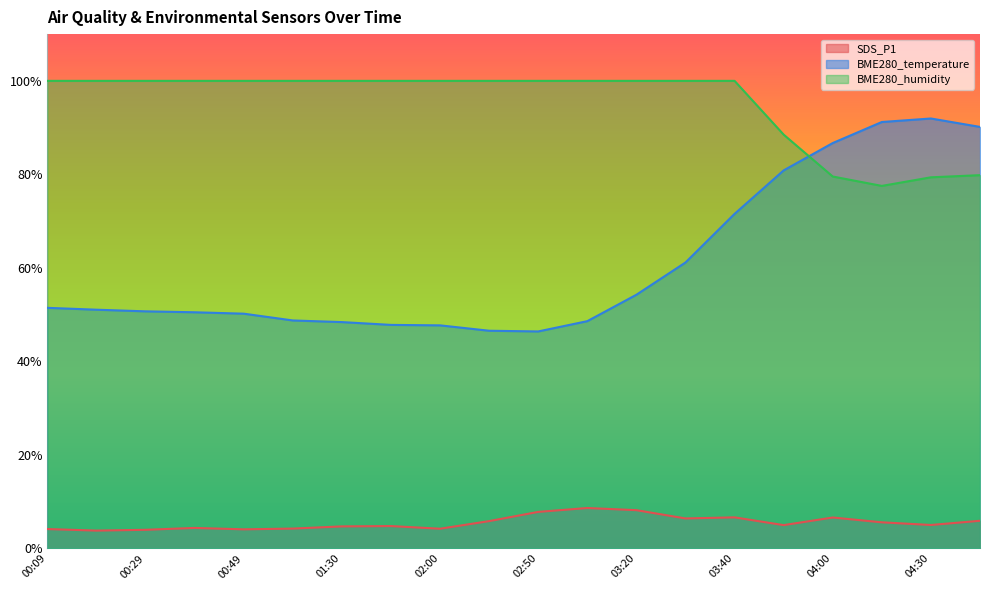

Where does the SDS_P1 series first go above 5?

02:30